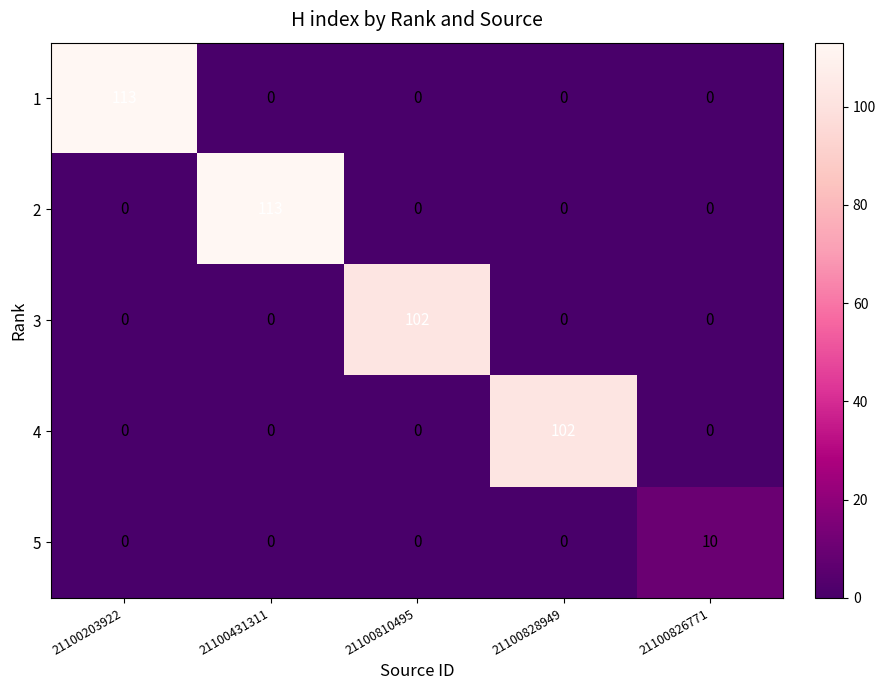

Count the number of data series in this chart.

5